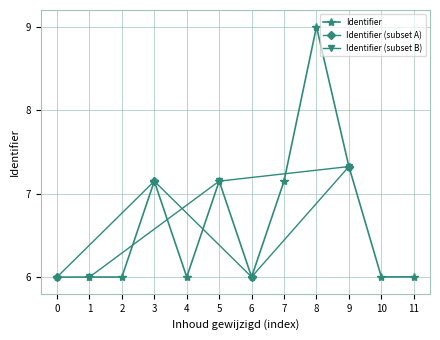

What is the average value?

6.6